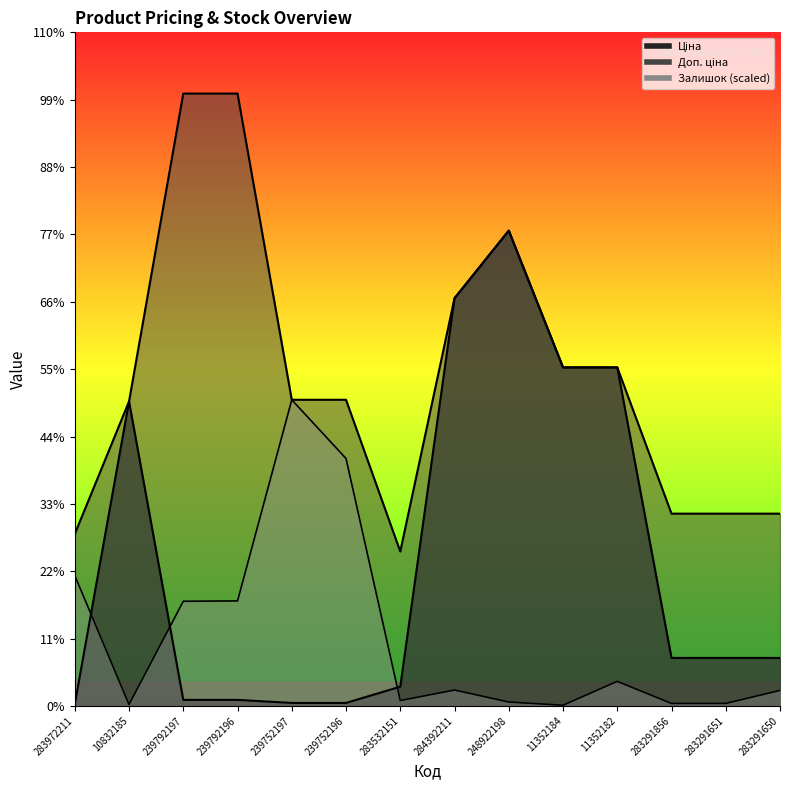

How many lines are shown in the chart?

3